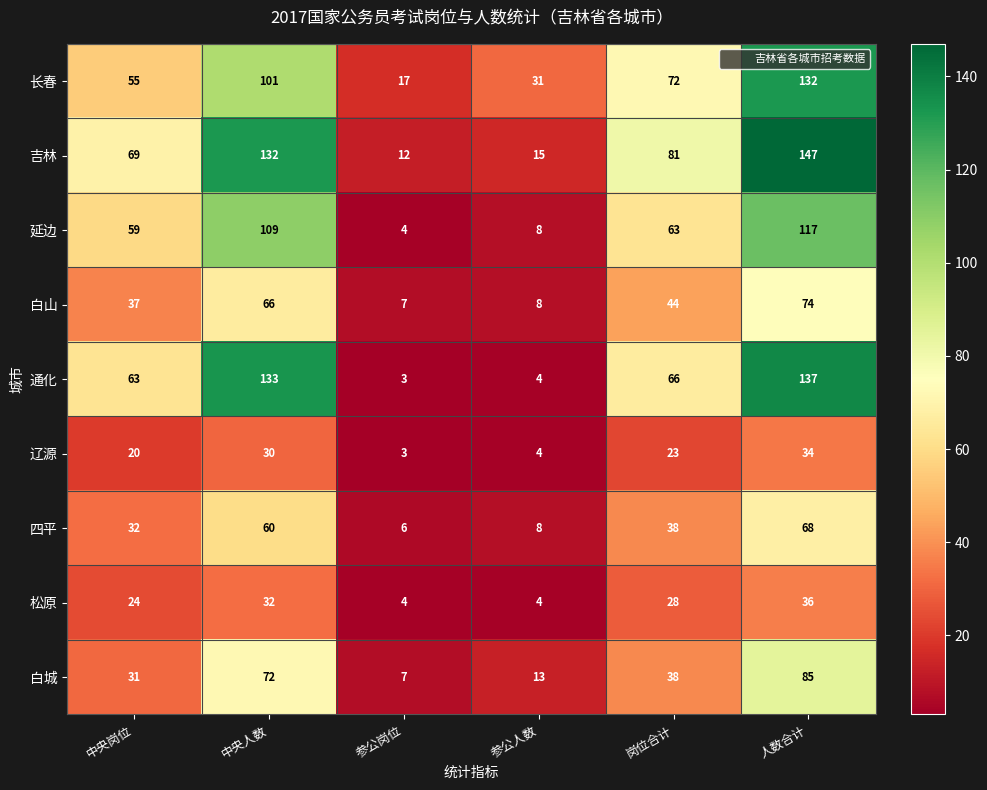

Which category has the lowest value across all series?

参公岗位